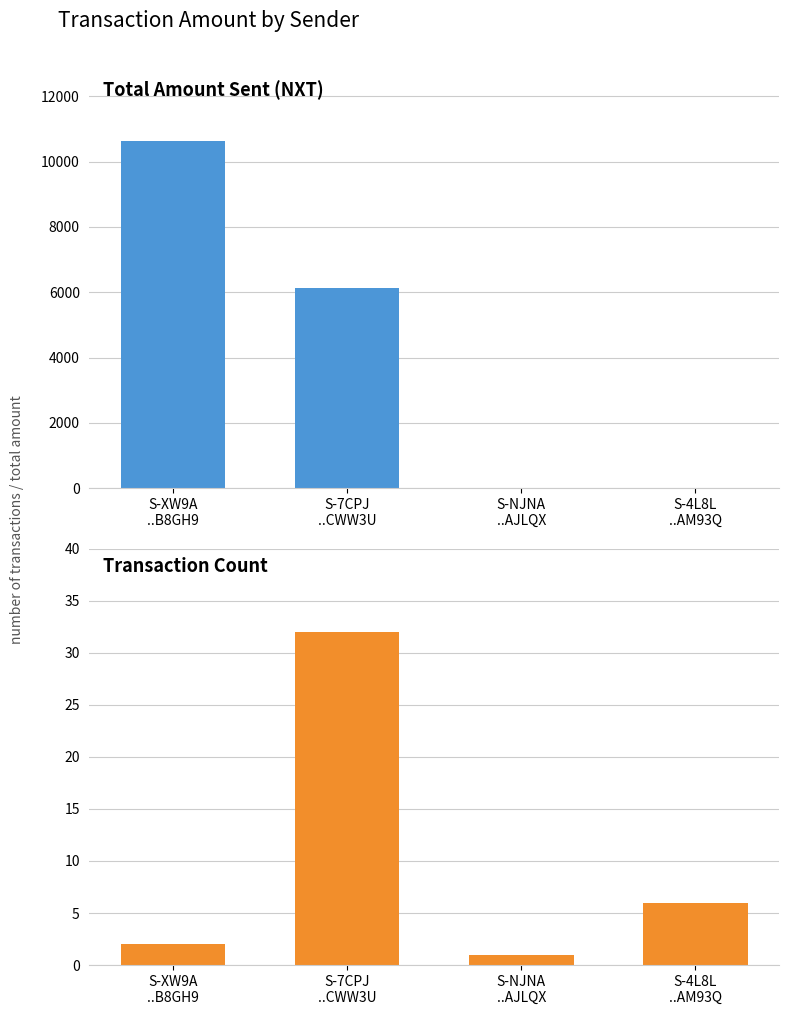

What position from the right is S-NJNA
..AJLQX?

2